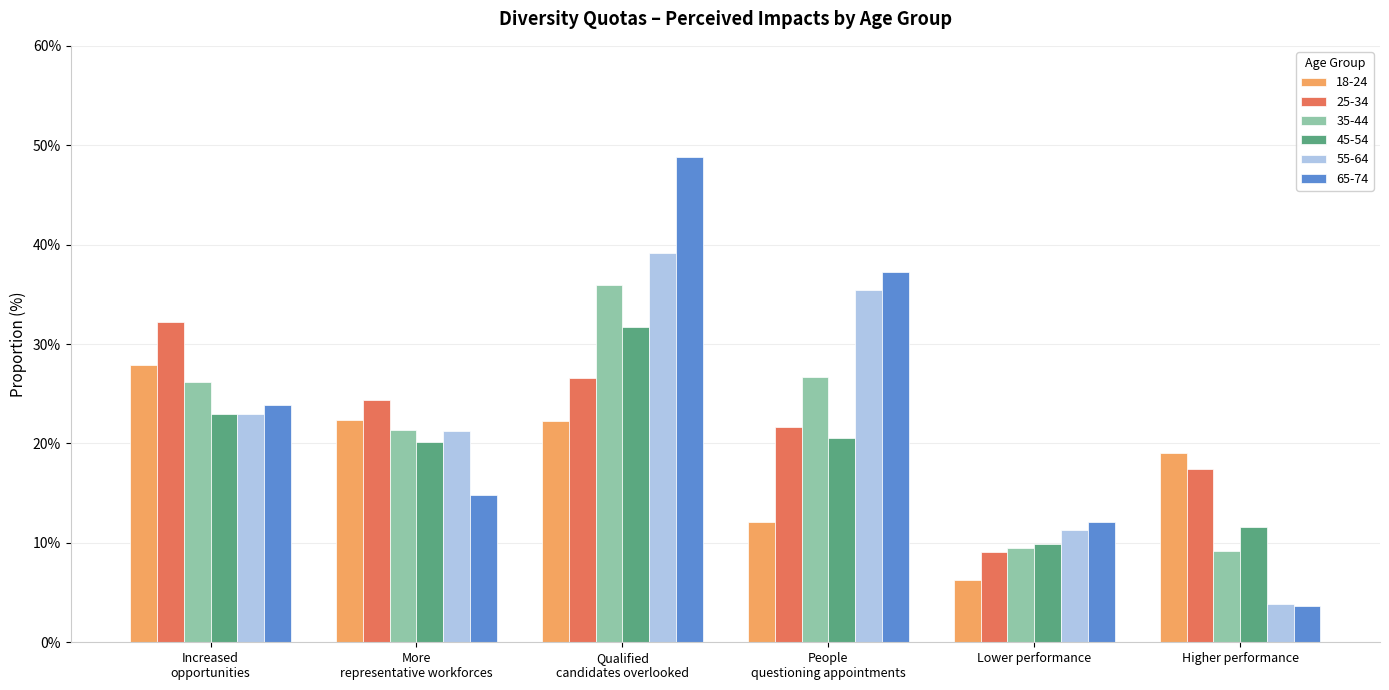

How many bars are there in total?

36